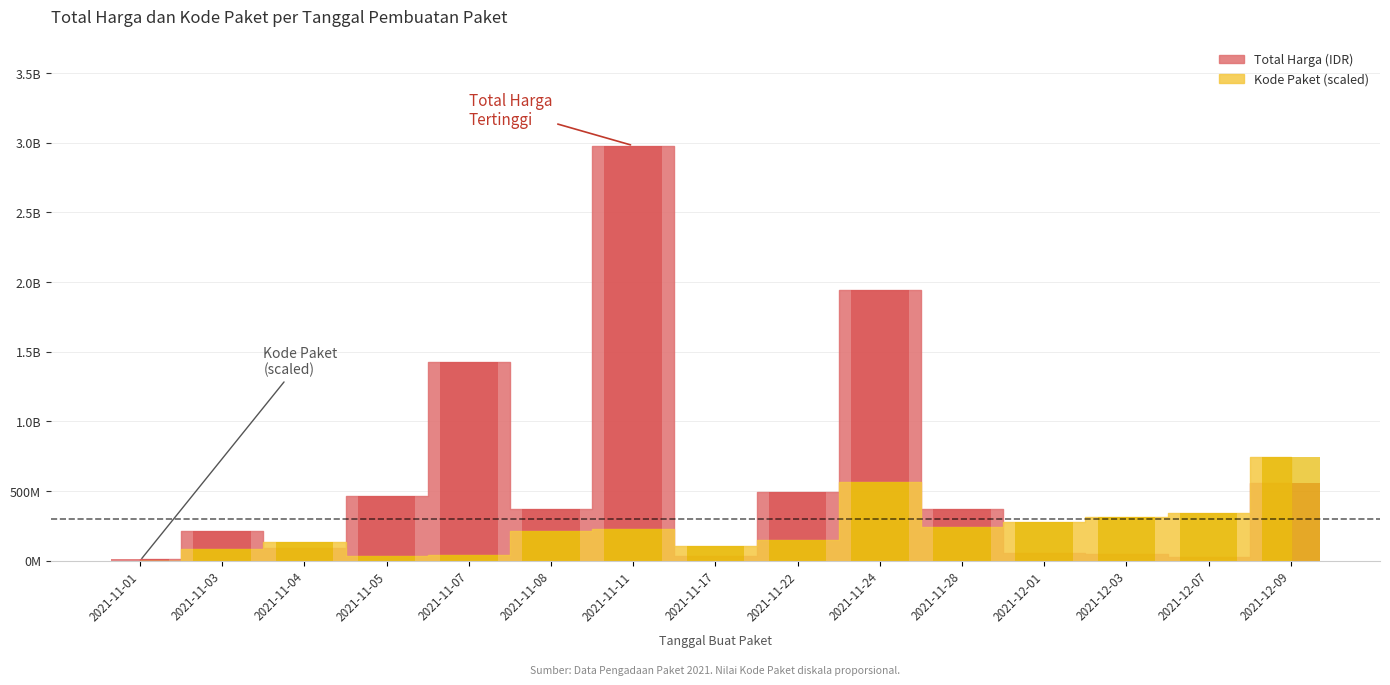

The value of Kode Paket at 2021-11-17 is 27183708.7. True or false?

False